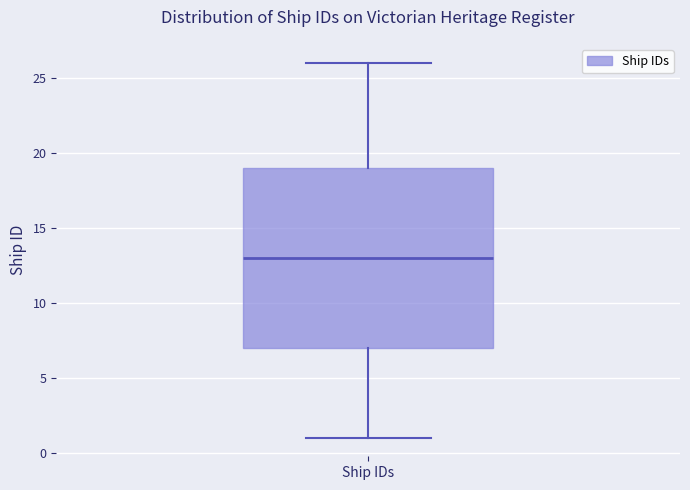

Read this box plot against the y-axis: the position of the median line, the range covered by the box, and the ends of both whiskers. The values are not printed on the chart, so give them approximately, as read against the axis.

median 13, box 7 to 19, whiskers 1 to 26